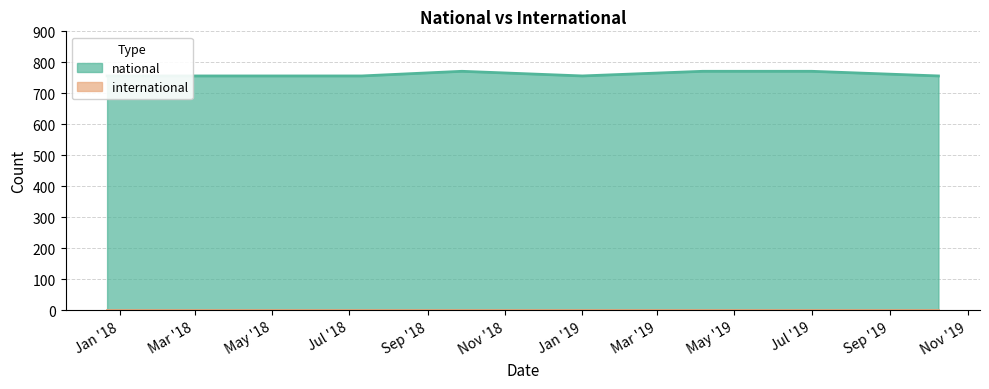

Approximately how many times larger is the value at 2019-04-06 compared to 2019-10-09?

1.0